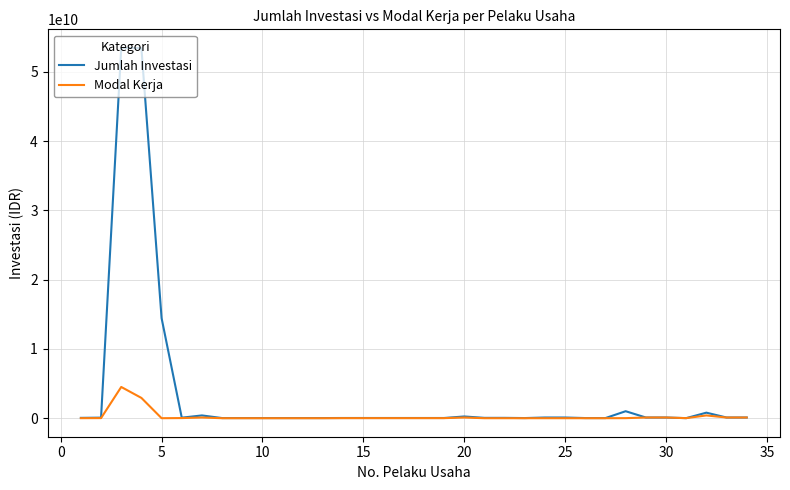

List the series in order of their overall mean, highest first.

Jumlah Investasi, Modal Kerja